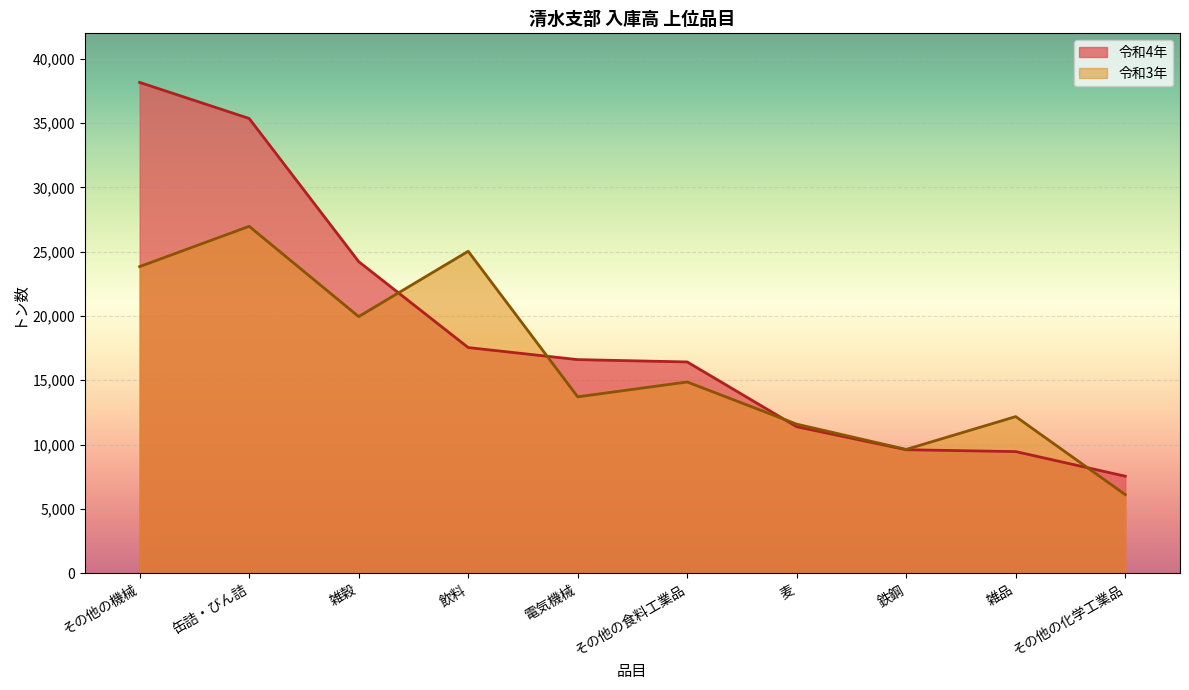

How many lines are shown in the chart?

2